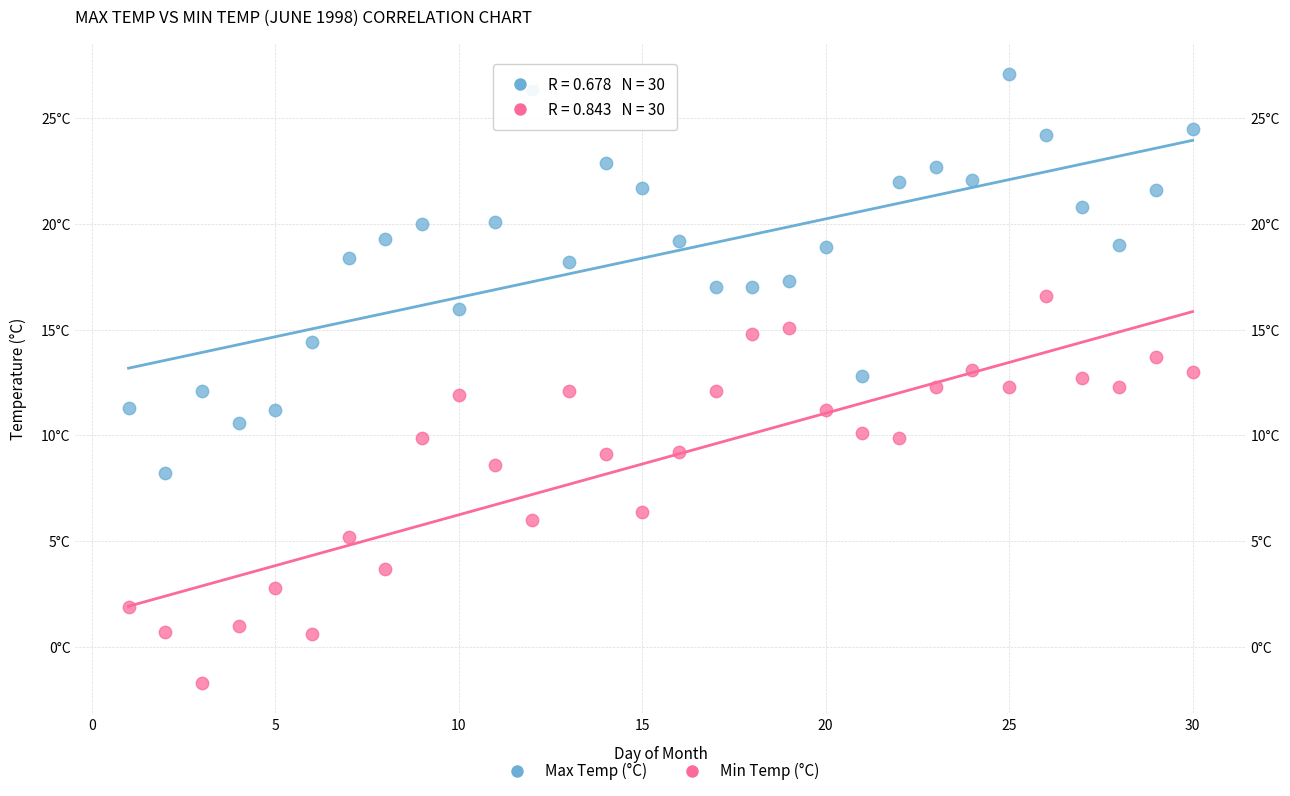

Which series has the largest Y range (max minus min)?

Max Temp (°C)